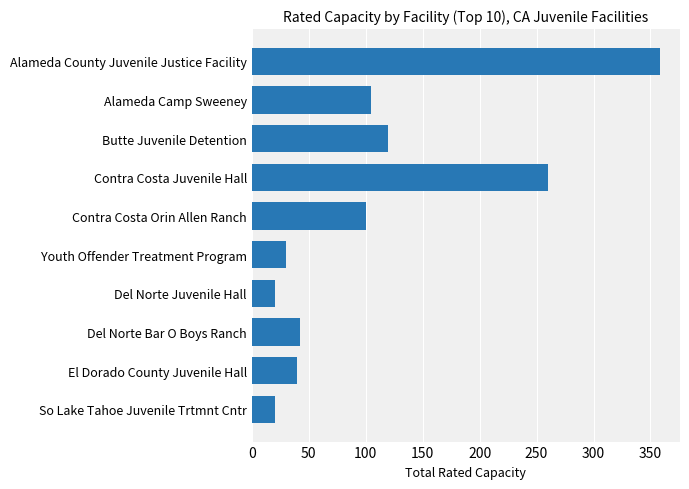

Approximately how many times larger is the value at Alameda County Juvenile Justice Facility compared to El Dorado County Juvenile Hall?

8.9